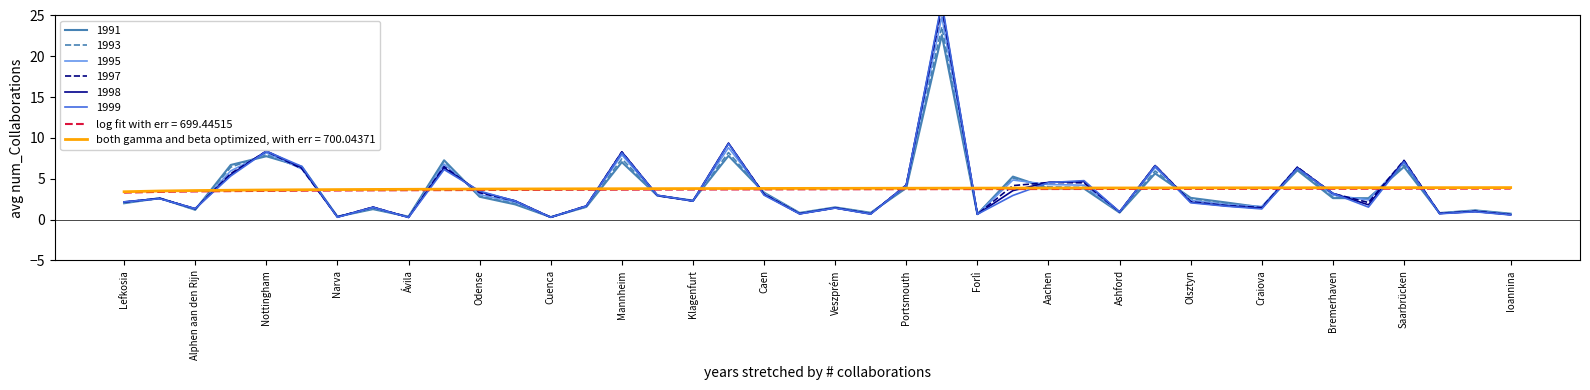

The value of 1999 at Caen is 3.0. True or false?

True